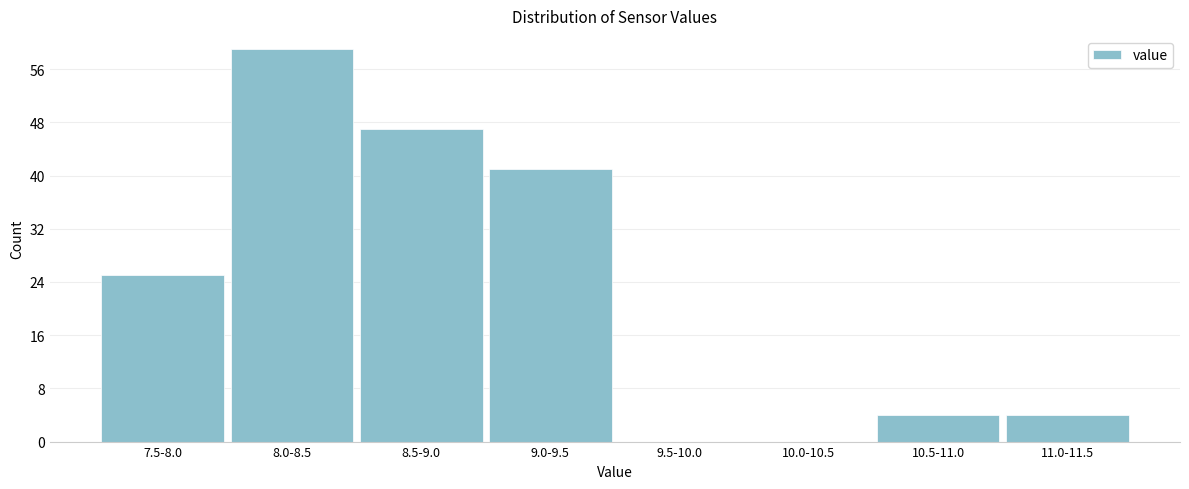

Reading left to right, list all the values displayed in this chart.

7.5-8.0=25	8.0-8.5=59	8.5-9.0=47	9.0-9.5=41	9.5-10.0=0	10.0-10.5=0	10.5-11.0=4	11.0-11.5=4